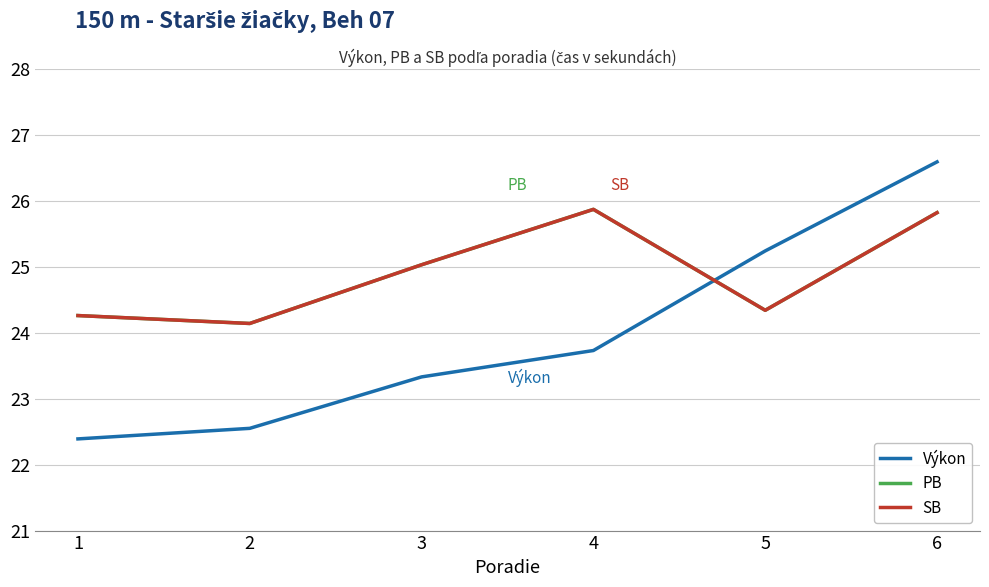

Reading left to right, extract all data points from this chart.

Výkon: 22.4	22.6	23.3	23.7	25.2	26.6
PB: 24.3	24.1	25.0	25.9	24.3	25.8
SB: 24.3	24.1	25.0	25.9	24.3	25.8